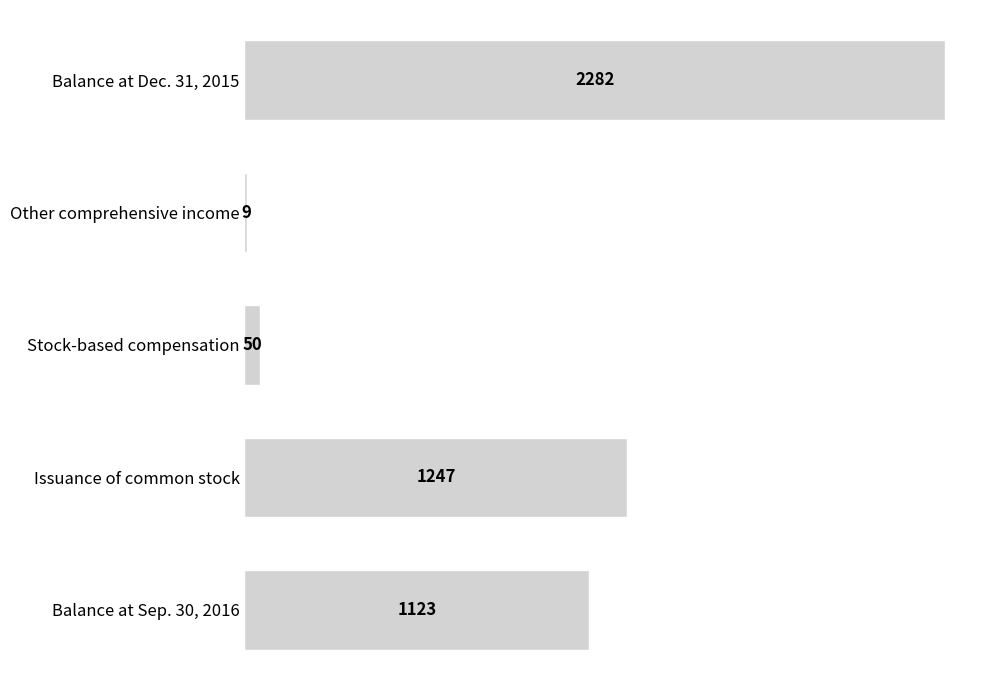

True or false: the data shows 9 at Other comprehensive income.

True